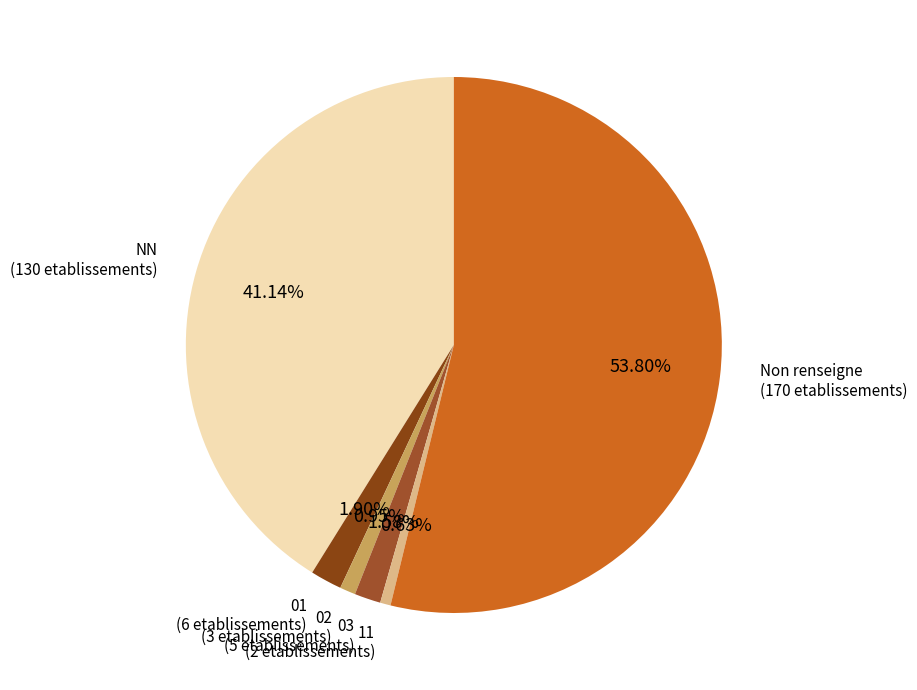

Count the number of slices in the pie.

6